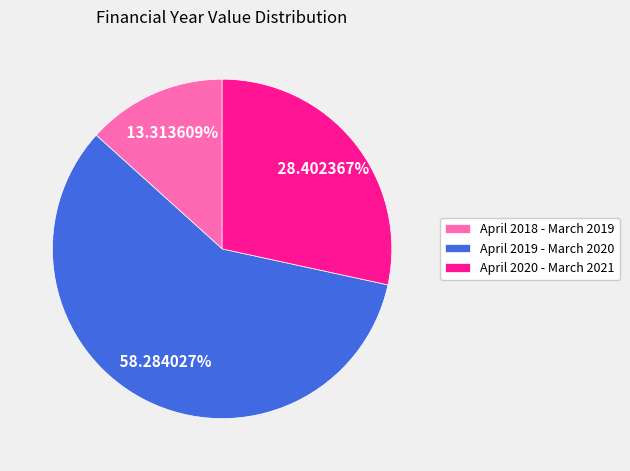

What is the majority slice?

April 2019 - March 2020